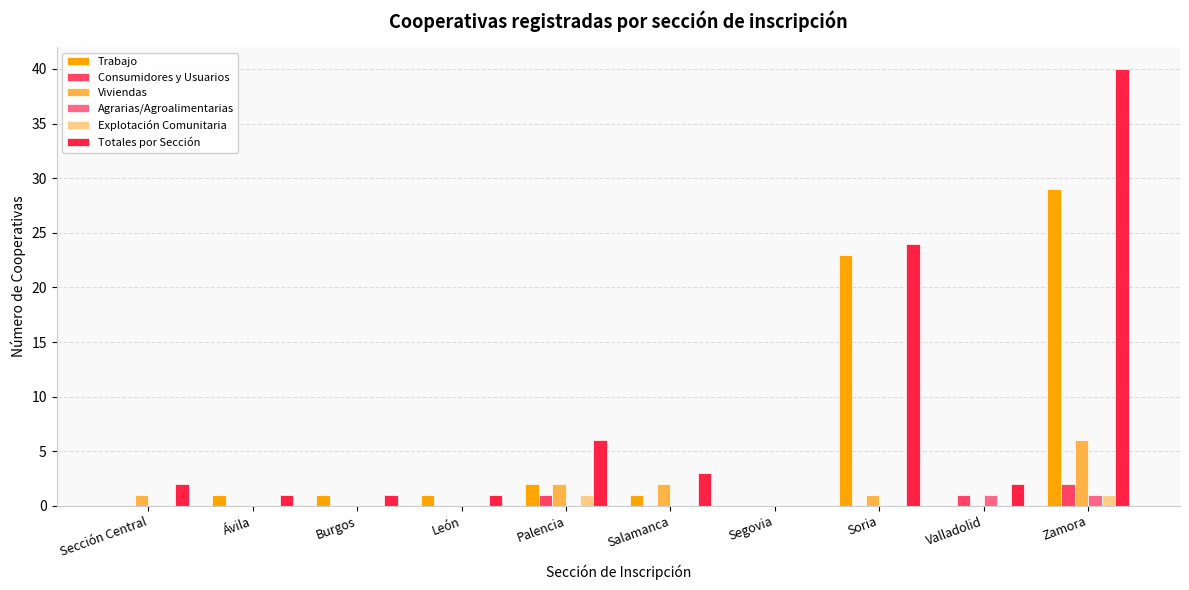

What is the maximum value shown in the chart?

40